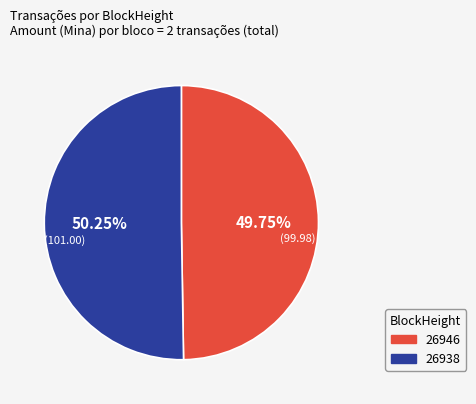

True or false: 26938 accounts for 89% of the total.

False